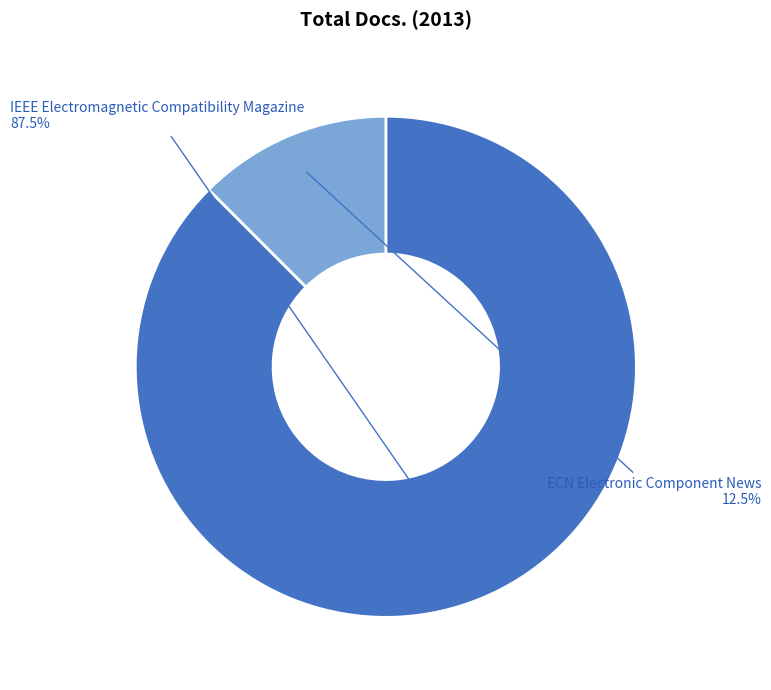

Rank the categories by value from highest to lowest.

IEEE Electromagnetic Compatibility Magazine, ECN Electronic Component News